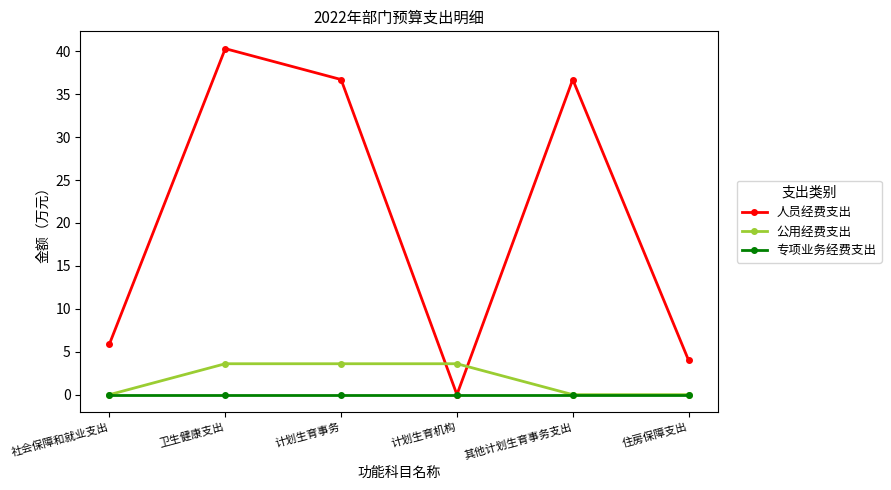

What is the difference between the highest and lowest values at 计划生育机构?

3.6